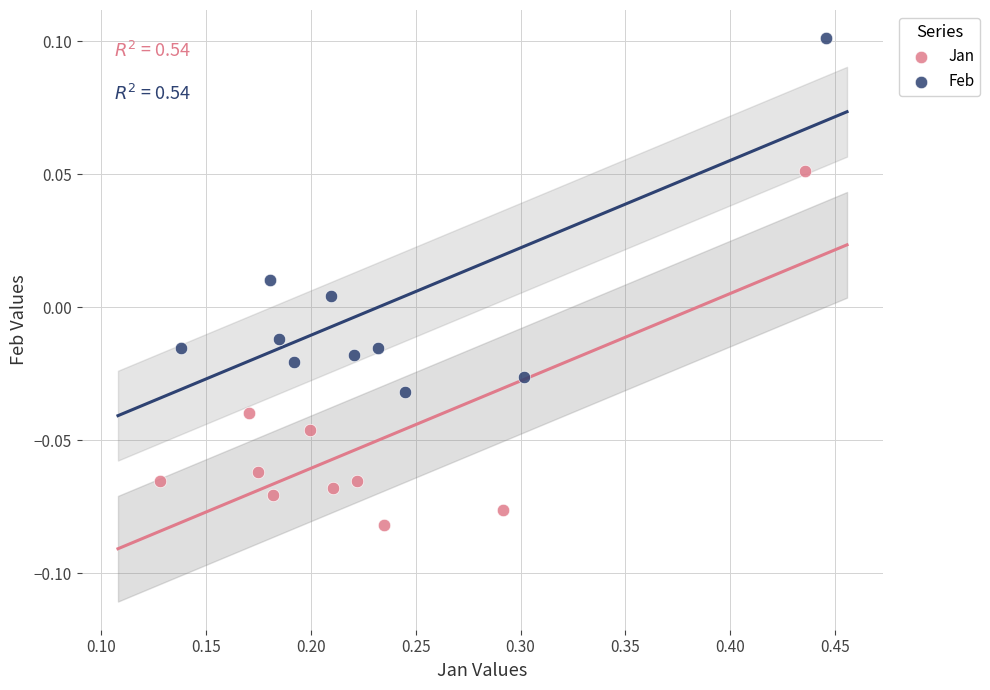

Which series contains the lowest Y value?

Jan